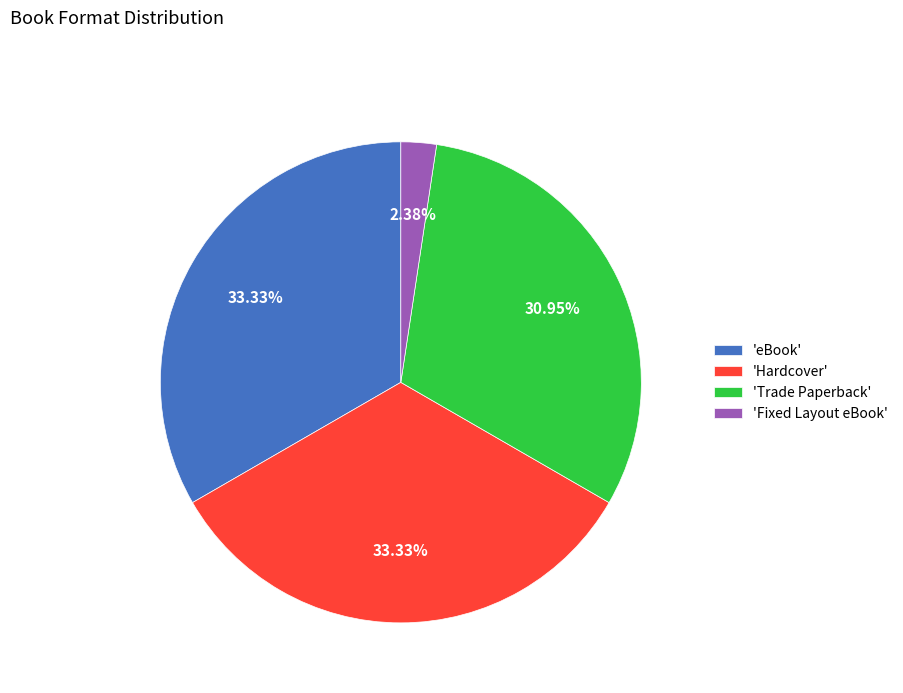

Between 'eBook' and 'Fixed Layout eBook', which is larger?

'eBook'